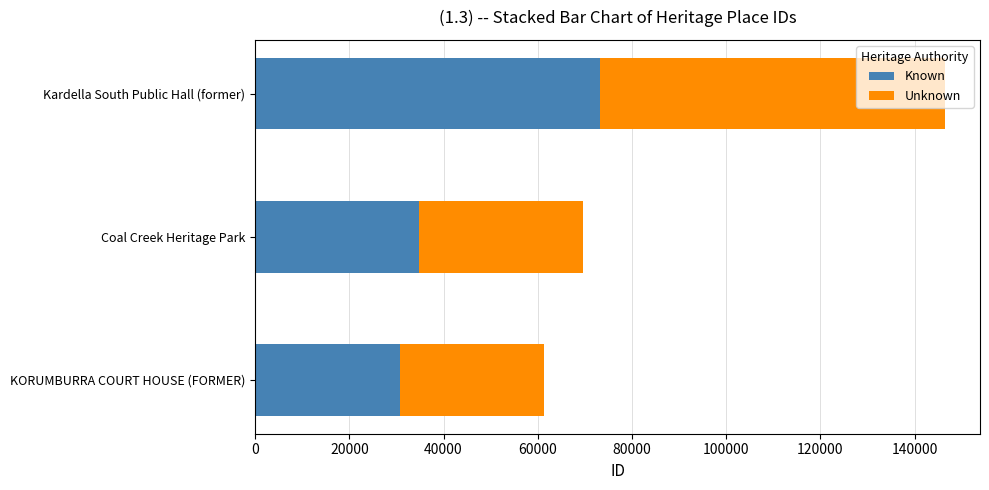

What is the maximum value for Known?

73264